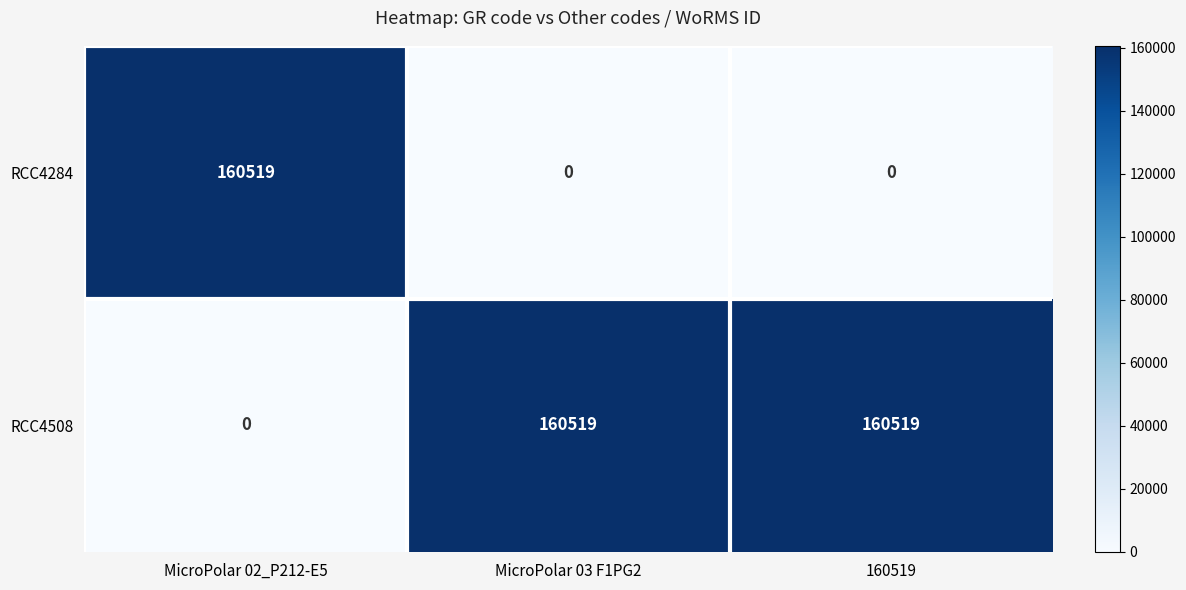

How many values in the RCC4284 series exceed 0?

1